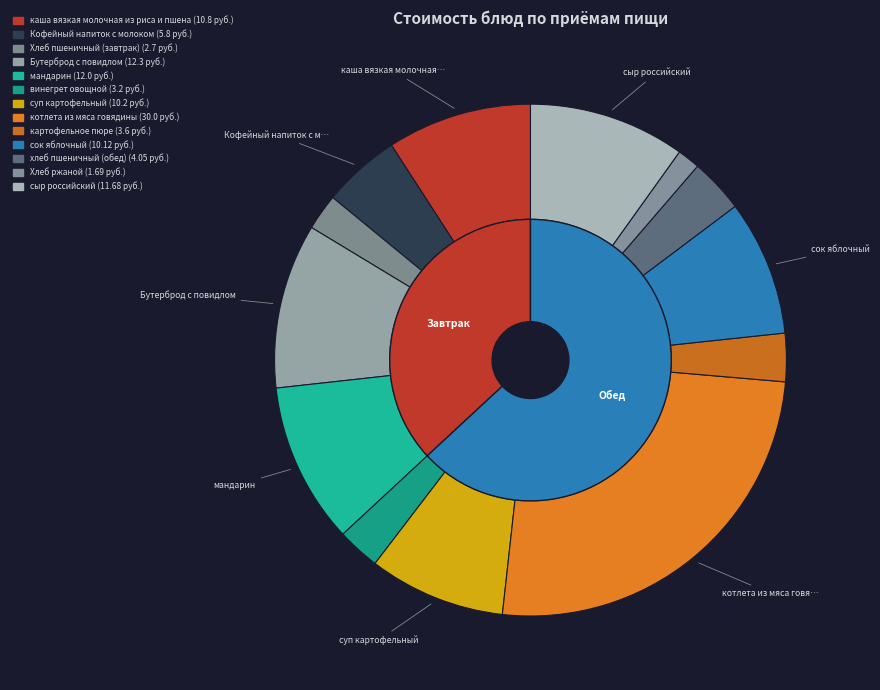

What is the change in value from Бутерброд с повидлом to котлета из мяса говядины?

+17.7